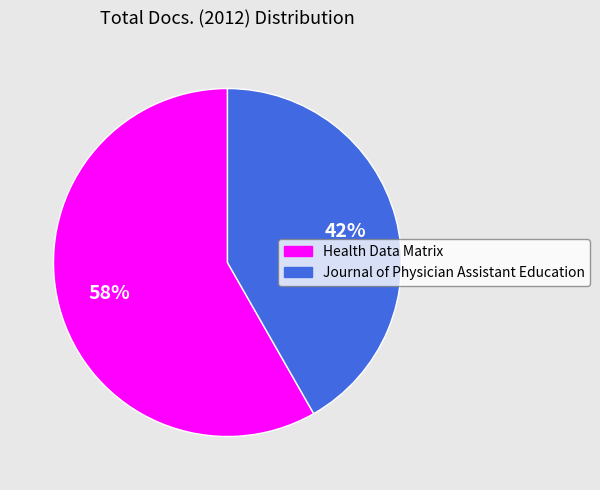

Do Journal of Physician Assistant Education and Health Data Matrix together represent more than half of the pie?

Yes